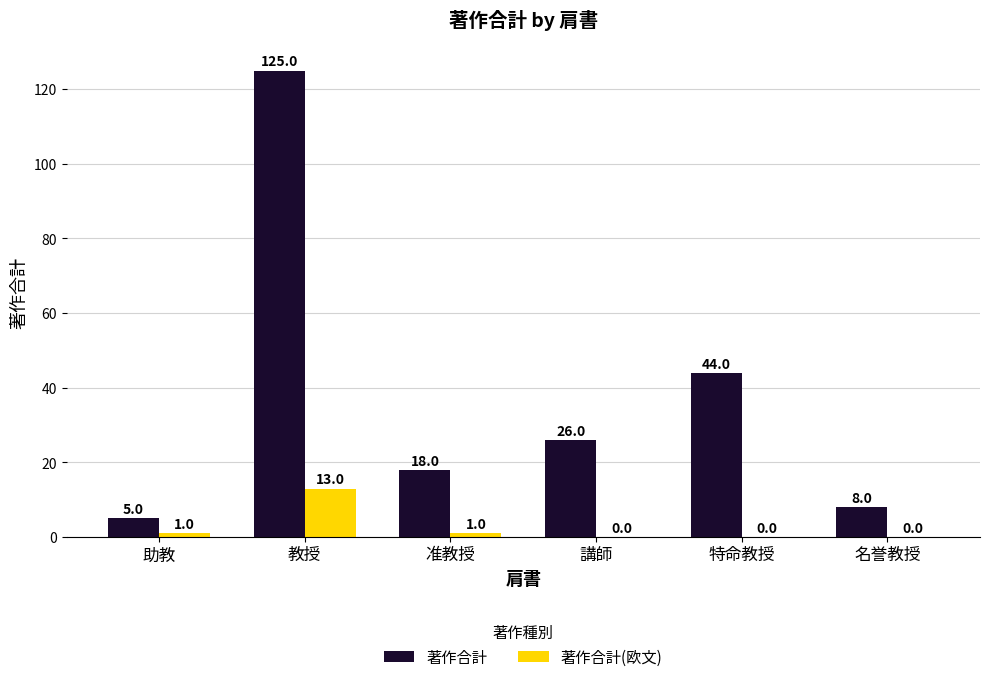

Which series has the largest range (max minus min)?

著作合計